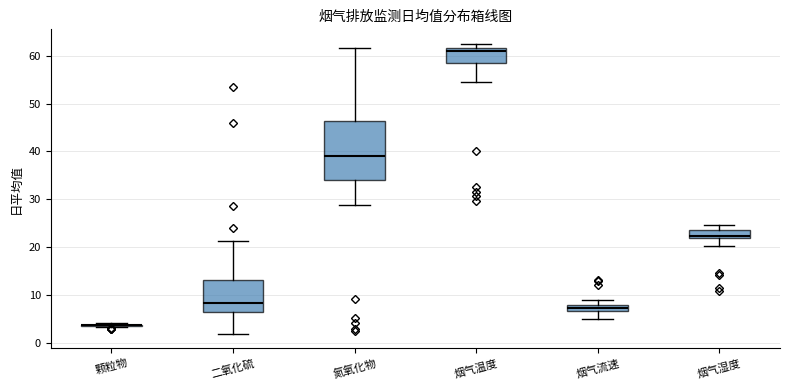

Where does the upper whisker of the box for 二氧化硫 end on the y-axis? The values are not printed on the chart, so give them approximately, as read against the axis.

21